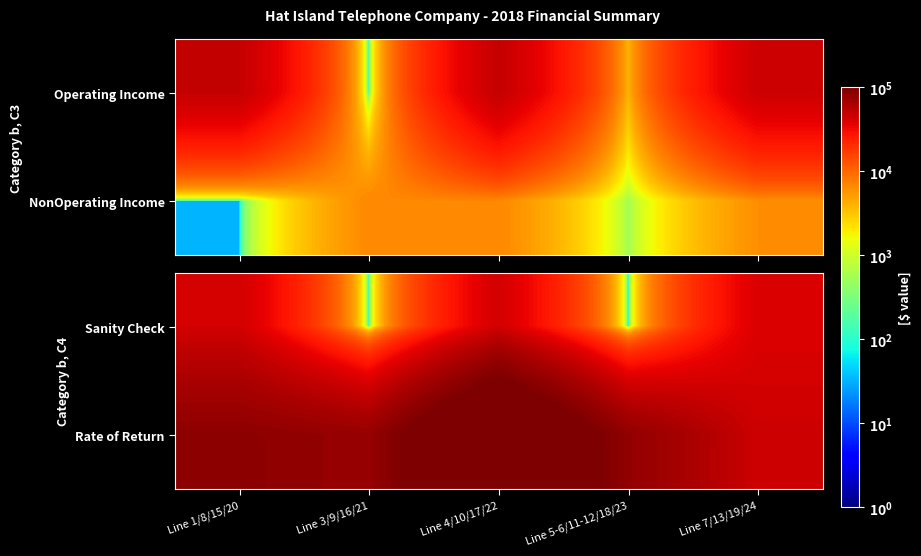

What is the difference between the maximum and second lowest values in the Sanity Check series?

42530.2